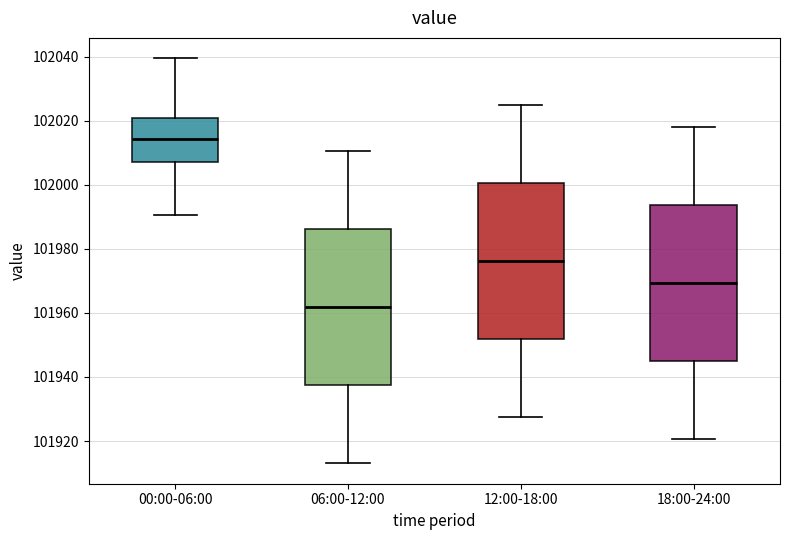

Reading left to right, transcribe this box plot: for each box, give where its median line is, the range the box spans, and where its two whiskers end, as read against the y-axis. The values are not printed on the chart, so give them approximately, as read against the axis.

00:00-06:00: median 102014, box 102008 to 102020, whiskers 101990 to 102040
06:00-12:00: median 101962, box 101938 to 101986, whiskers 101914 to 102010
12:00-18:00: median 101976, box 101952 to 102000, whiskers 101928 to 102026
18:00-24:00: median 101970, box 101944 to 101994, whiskers 101920 to 102018